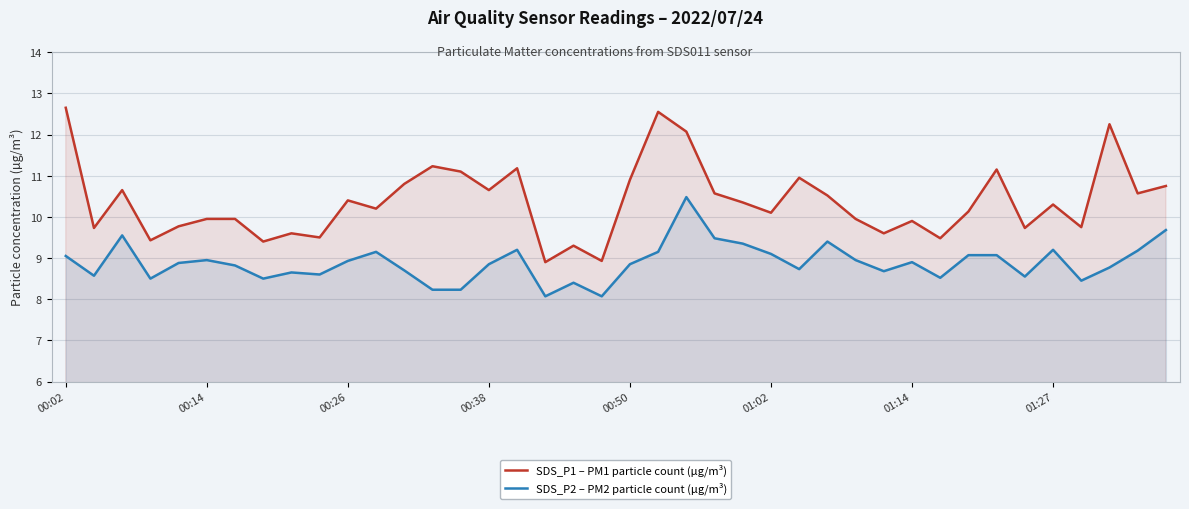

True or false: SDS_P2 – PM2 particle count (µg/m³) and SDS_P1 – PM1 particle count (µg/m³) cross at least once.

False